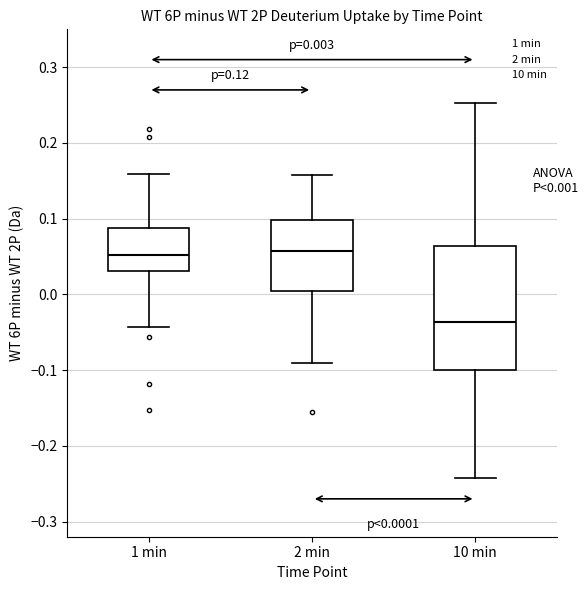

Which box has the lowest median line?

10 min